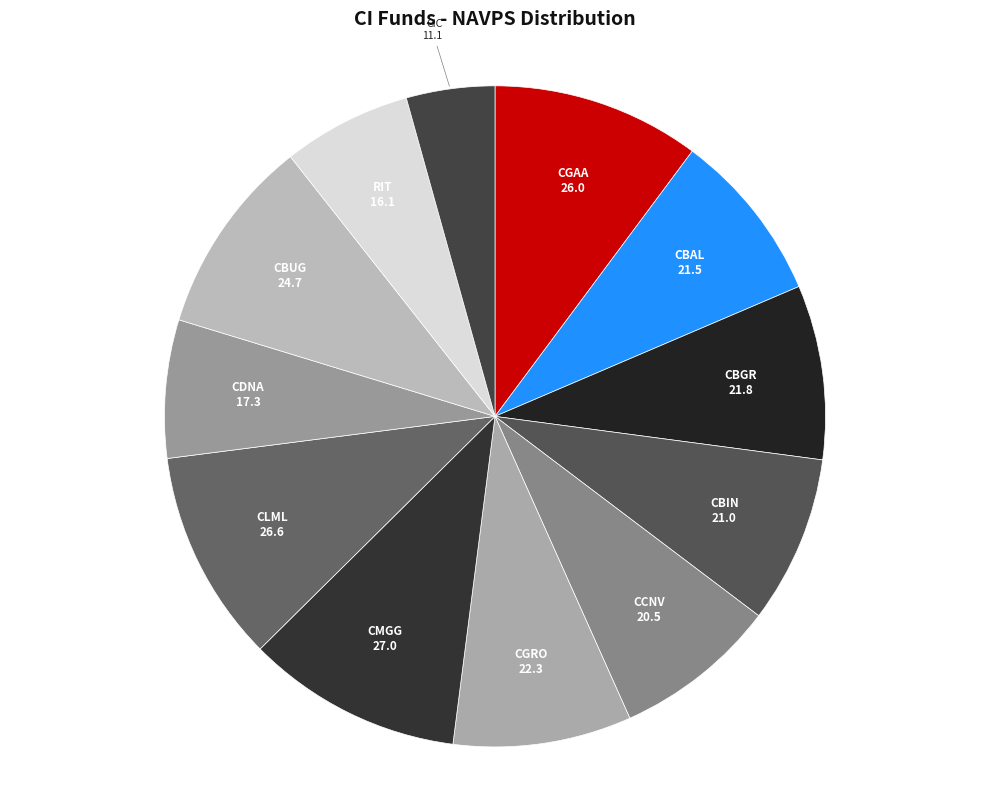

Is the sum of CCNV and CGRO greater than half?

No